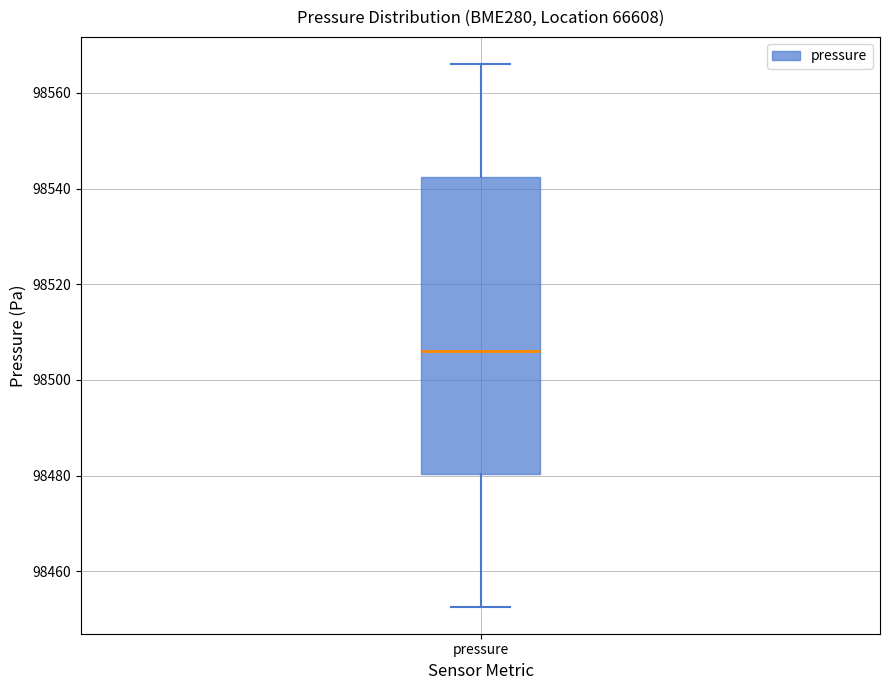

Transcribe this box plot: give where the median line is, the range the box spans, and where the two whiskers end, as read against the y-axis. The values are not printed on the chart, so give them approximately, as read against the axis.

median 98506, box 98480 to 98542, whiskers 98452 to 98566